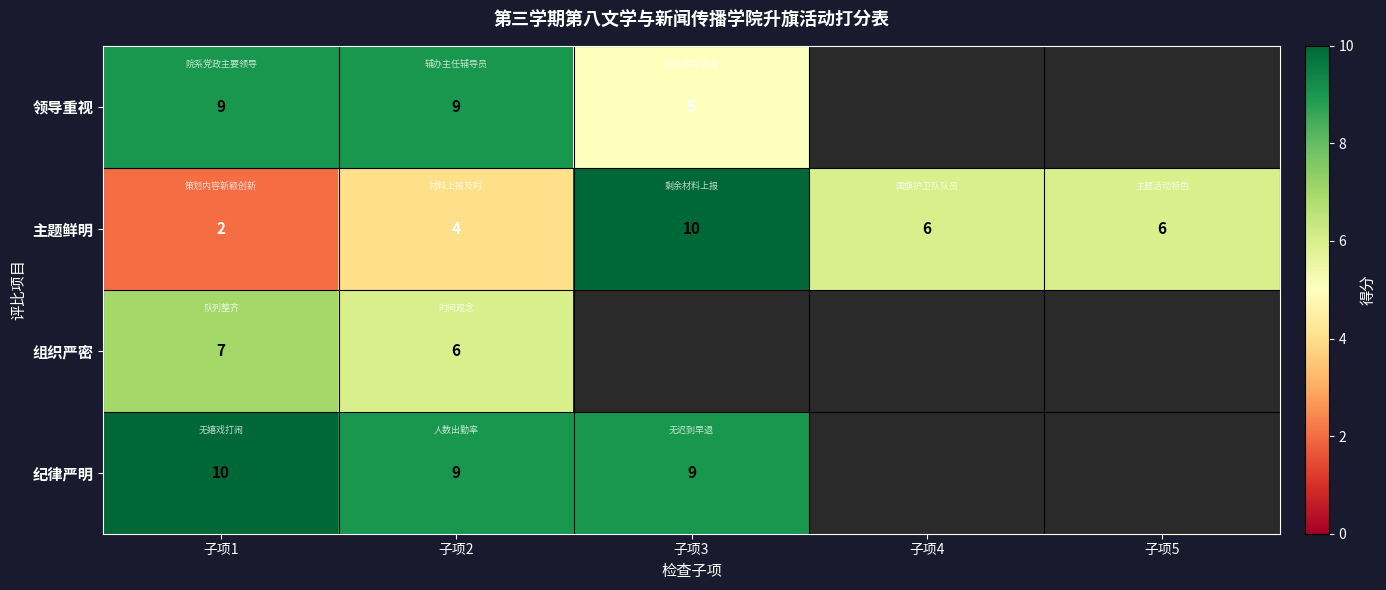

What is the total value across all series at 子项1?

28